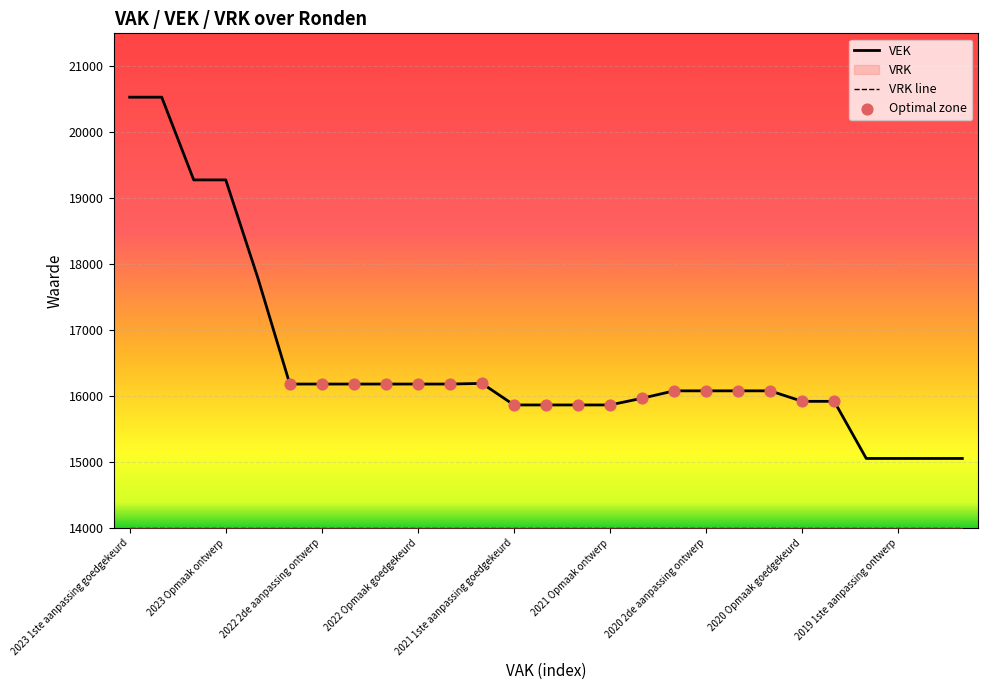

What is the ratio of the value at 2023 Opmaak goedgekeurd to the value at 2022 2de aanpassing ontwerp?

1.2